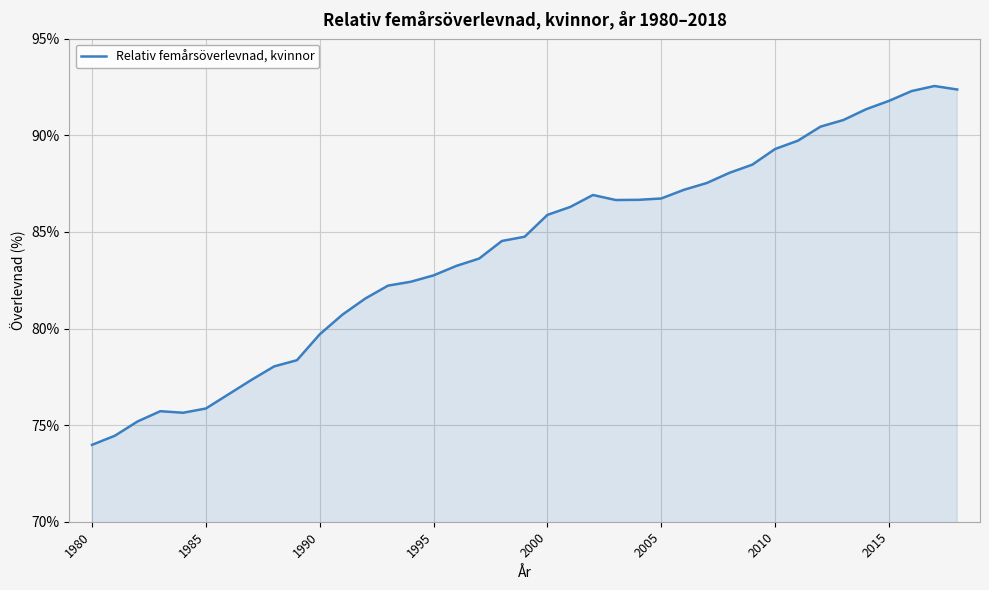

What is the difference between the maximum and minimum values?

18.6